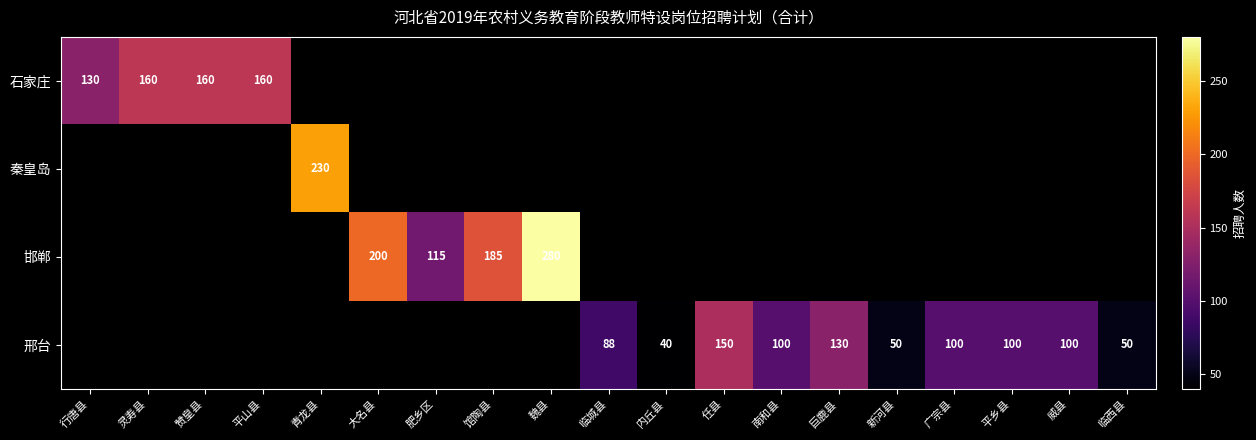

True or false: 石家庄 has a value of 160 at 赞皇县.

True